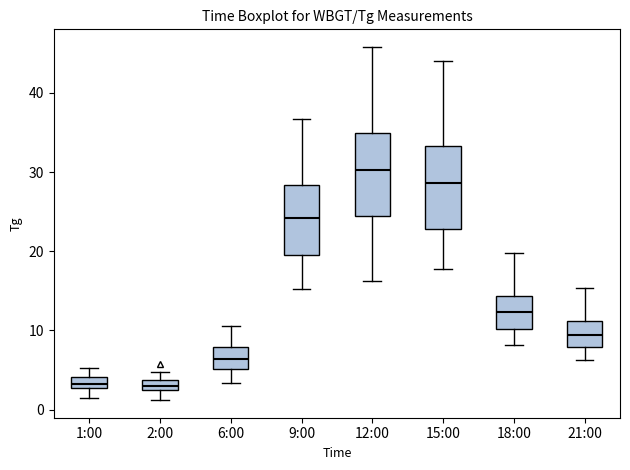

Where does the median line of the box for 9:00 sit on the y-axis? The values are not printed on the chart, so give them approximately, as read against the axis.

24